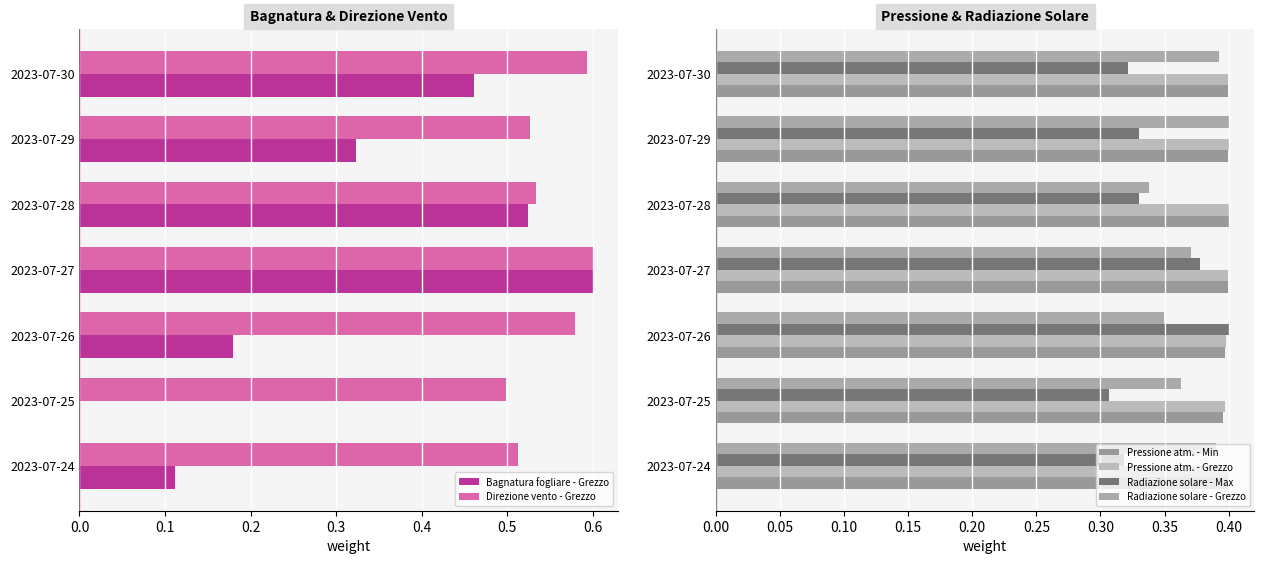

Reading left to right, extract all data points from this chart.

Bagnatura fogliare - Grezzo: 0.1	0.0	0.2	0.6	0.5	0.3	0.5
Direzione vento - Grezzo: 0.5	0.5	0.6	0.6	0.5	0.5	0.6
Pressione atm. - Min: 0.4	0.4	0.4	0.4	0.4	0.4	0.4
Pressione atm. - Grezzo: 0.4	0.4	0.4	0.4	0.4	0.4	0.4
Radiazione solare - Max: 0.3	0.3	0.4	0.4	0.3	0.3	0.3
Radiazione solare - Grezzo: 0.4	0.4	0.3	0.4	0.3	0.4	0.4